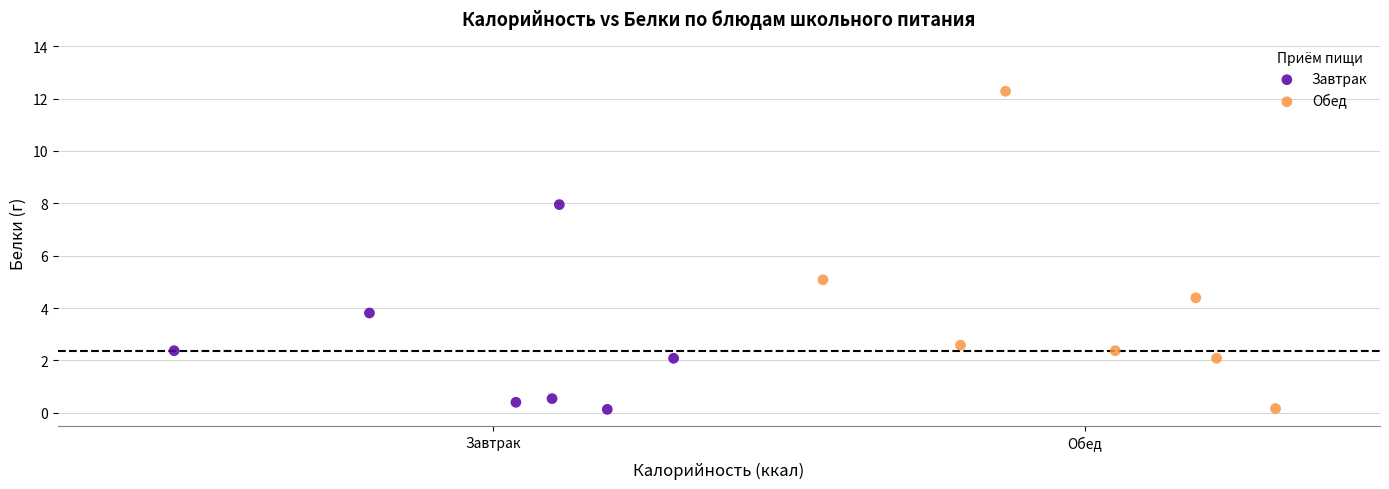

Which series has the largest Y range (max minus min)?

Обед